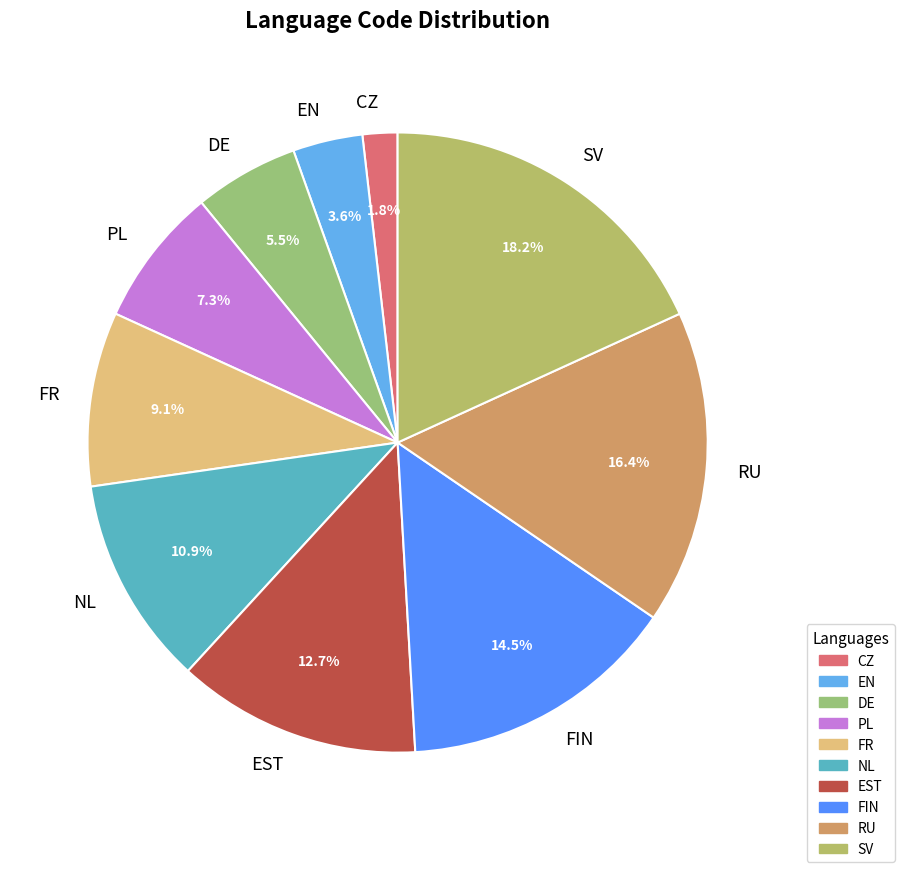

To the nearest percent, what percentage of the pie is RU?

16%